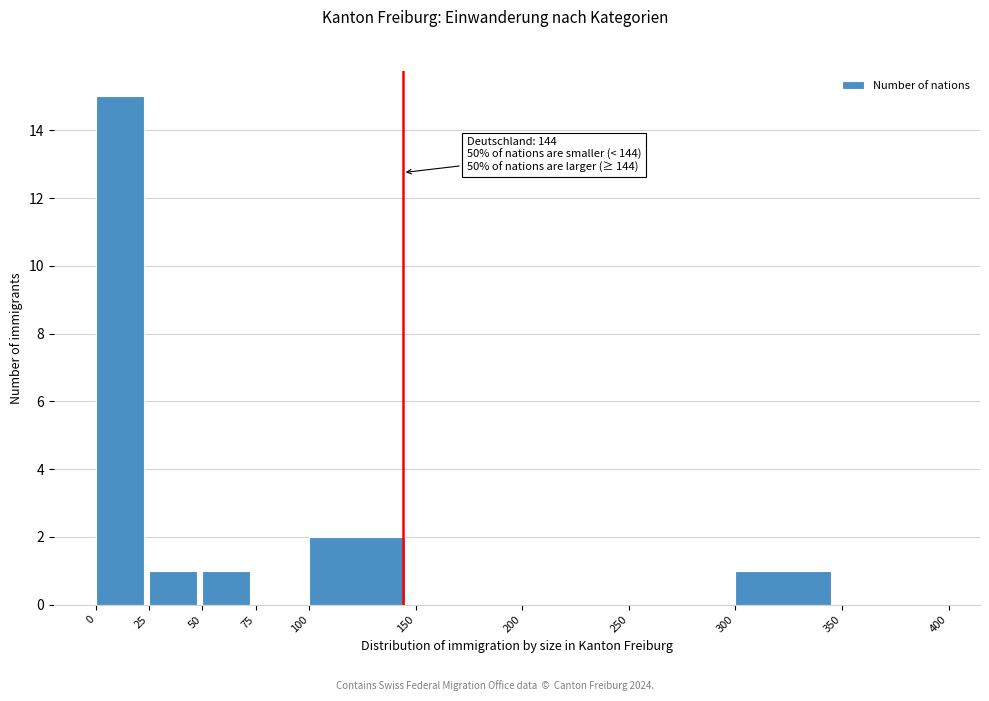

Over which range of the x-axis is the bar tallest?

0 to 25